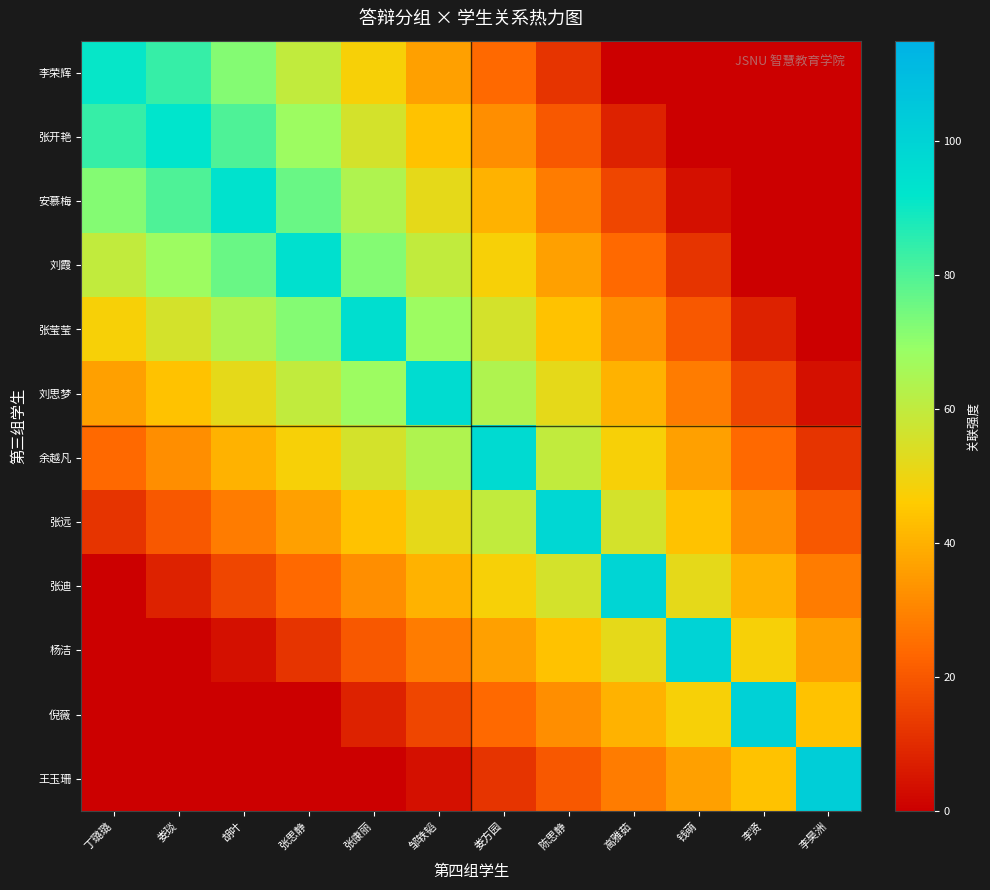

Reading left to right, extract all data points from this chart.

李荣辉: 丁璐璐=91	娄琰=84	胡叶=72	张思静=60	张康丽=48	邹轶韬=36	娄方园=24	陈思静=12	高雅茹=0	钱萌=0	李贤=0	李昊洲=0
张开艳: 丁璐璐=84	娄琰=92	胡叶=80	张思静=68	张康丽=56	邹轶韬=44	娄方园=32	陈思静=20	高雅茹=8	钱萌=0	李贤=0	李昊洲=0
安慕梅: 丁璐璐=72	娄琰=80	胡叶=93	张思静=76	张康丽=64	邹轶韬=52	娄方园=40	陈思静=28	高雅茹=16	钱萌=4	李贤=0	李昊洲=0
刘霞: 丁璐璐=60	娄琰=68	胡叶=76	张思静=94	张康丽=72	邹轶韬=60	娄方园=48	陈思静=36	高雅茹=24	钱萌=12	李贤=0	李昊洲=0
张莹莹: 丁璐璐=48	娄琰=56	胡叶=64	张思静=72	张康丽=95	邹轶韬=68	娄方园=56	陈思静=44	高雅茹=32	钱萌=20	李贤=8	李昊洲=0
刘思梦: 丁璐璐=36	娄琰=44	胡叶=52	张思静=60	张康丽=68	邹轶韬=96	娄方园=64	陈思静=52	高雅茹=40	钱萌=28	李贤=16	李昊洲=4
余越凡: 丁璐璐=24	娄琰=32	胡叶=40	张思静=48	张康丽=56	邹轶韬=64	娄方园=97	陈思静=60	高雅茹=48	钱萌=36	李贤=24	李昊洲=12
张远: 丁璐璐=12	娄琰=20	胡叶=28	张思静=36	张康丽=44	邹轶韬=52	娄方园=60	陈思静=98	高雅茹=56	钱萌=44	李贤=32	李昊洲=20
张迪: 丁璐璐=0	娄琰=8	胡叶=16	张思静=24	张康丽=32	邹轶韬=40	娄方园=48	陈思静=56	高雅茹=99	钱萌=52	李贤=40	李昊洲=28
杨洁: 丁璐璐=0	娄琰=0	胡叶=4	张思静=12	张康丽=20	邹轶韬=28	娄方园=36	陈思静=44	高雅茹=52	钱萌=100	李贤=48	李昊洲=36
倪薇: 丁璐璐=0	娄琰=0	胡叶=0	张思静=0	张康丽=8	邹轶韬=16	娄方园=24	陈思静=32	高雅茹=40	钱萌=48	李贤=101	李昊洲=44
王玉珊: 丁璐璐=0	娄琰=0	胡叶=0	张思静=0	张康丽=0	邹轶韬=4	娄方园=12	陈思静=20	高雅茹=28	钱萌=36	李贤=44	李昊洲=102